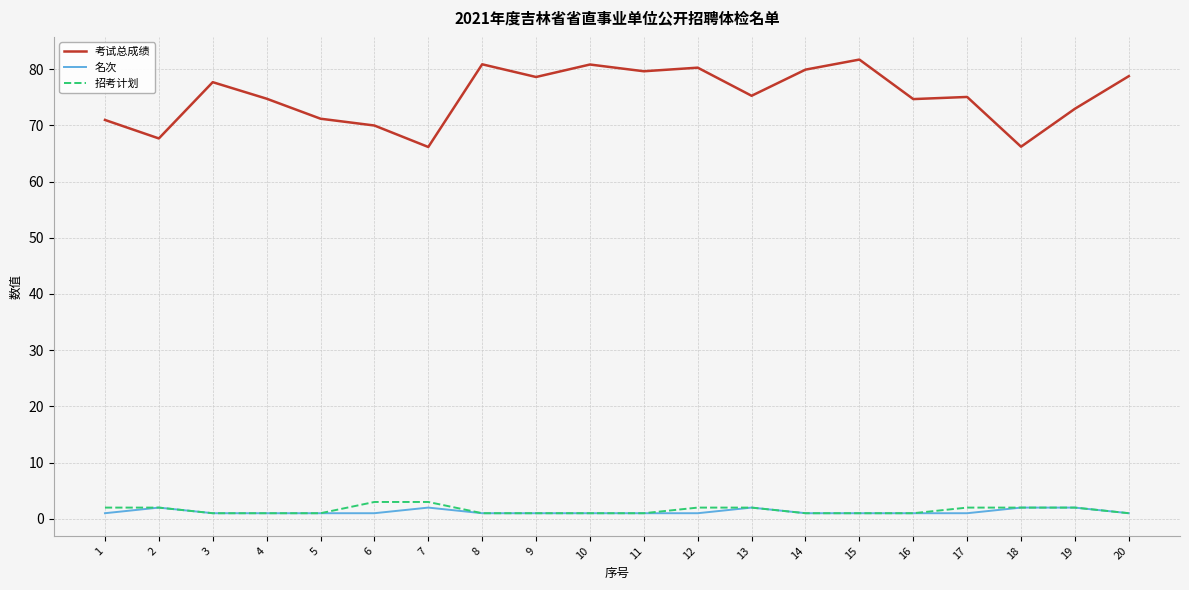

Which series has the widest spread of values?

考试总成绩